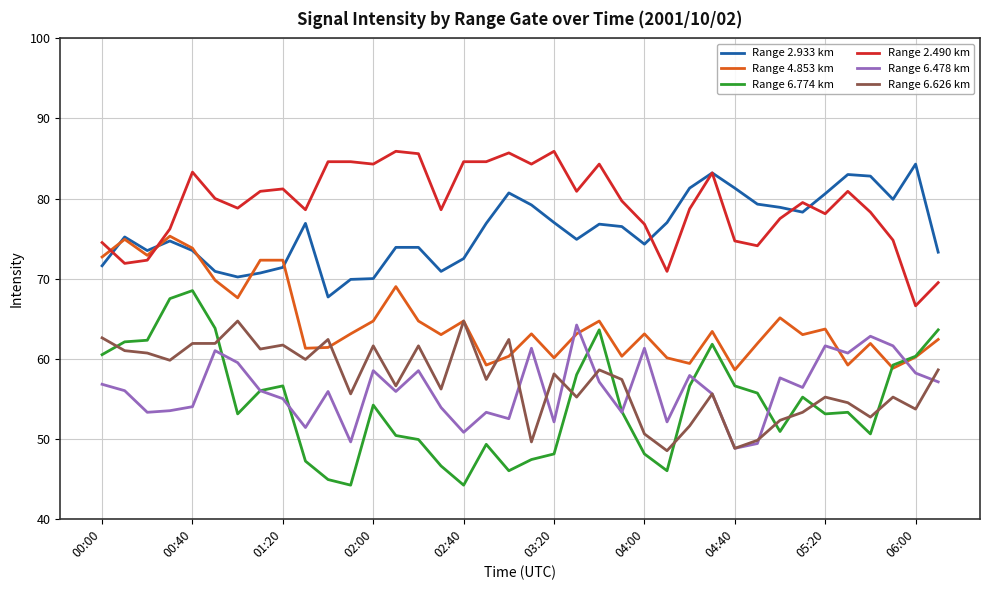

What is the minimum value for Range 6.774 km?

44.2